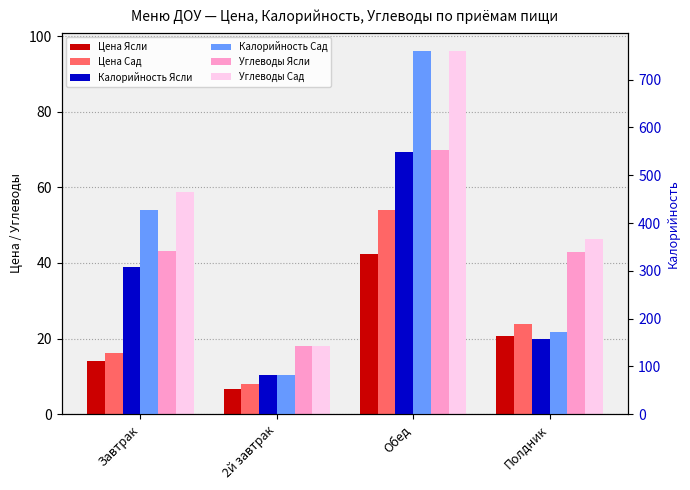

What is the approximate value of Калорийность Сад at 2й завтрак?

82.0